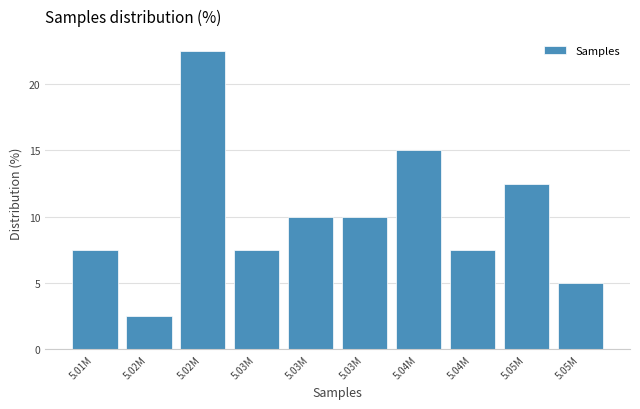

How many bars are there in total?

10